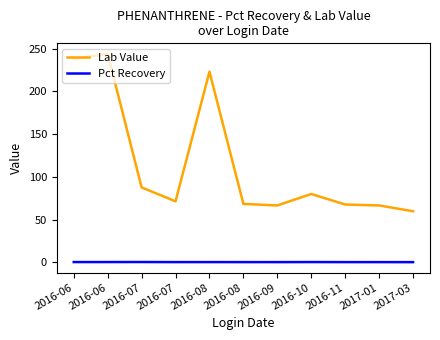

Which series has the largest range (max minus min)?

Lab Value